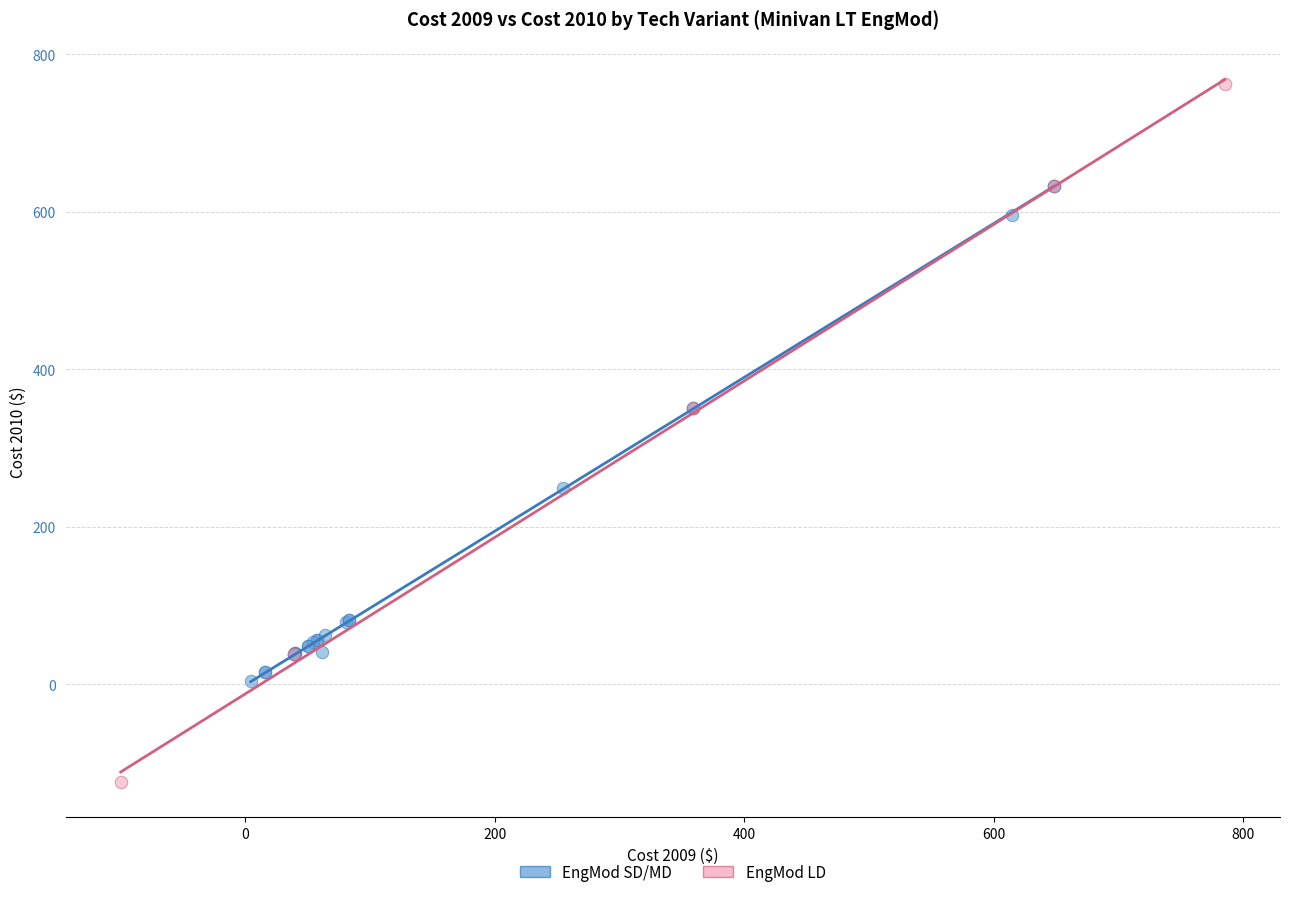

Which series reaches the maximum Y coordinate?

EngMod LD